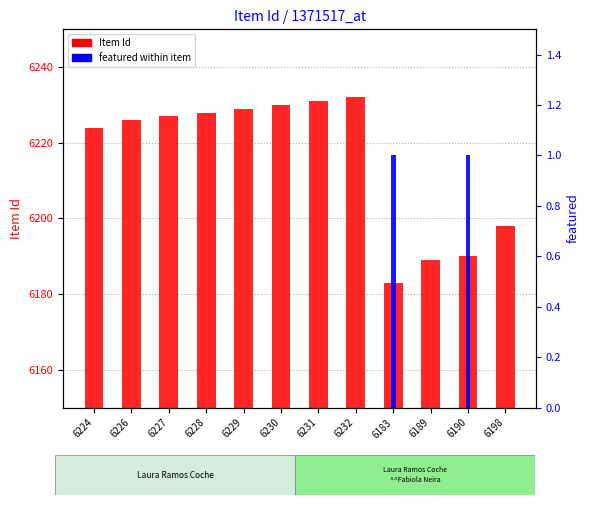

How many data points in featured are above 0?

2